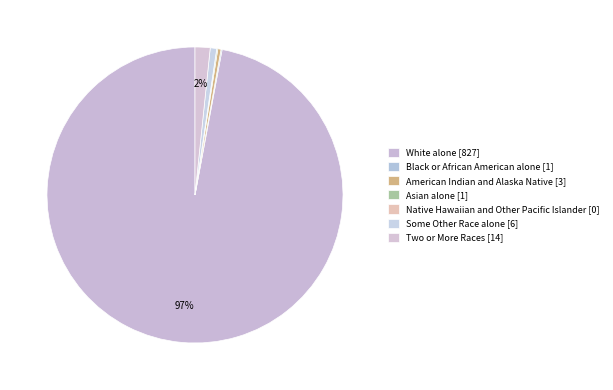

The Native Hawaiian and Other Pacific Islander slice represents 7% of the pie. True or false?

False